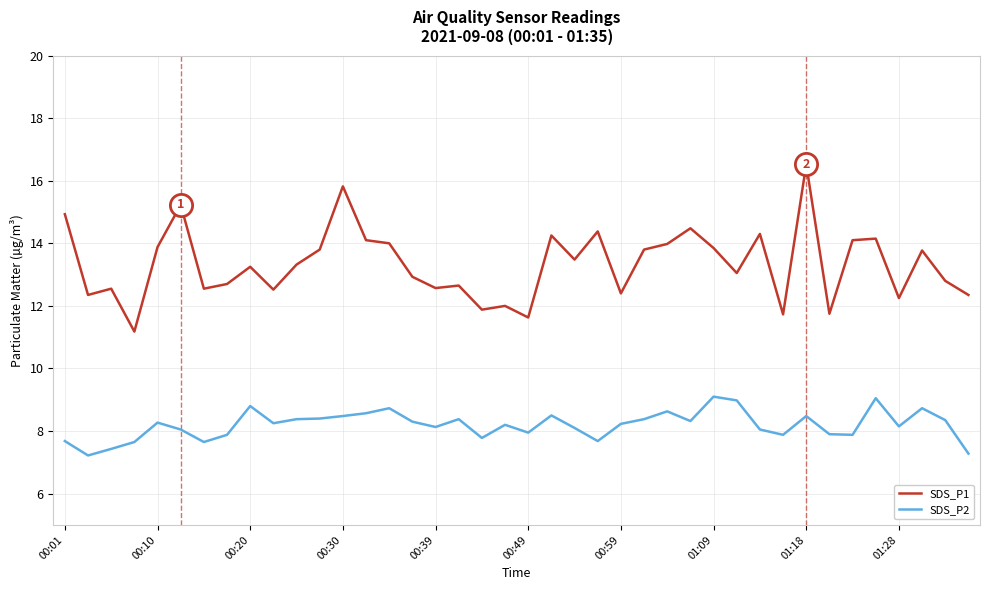

What is the average value of the SDS_P1 series?

13.3